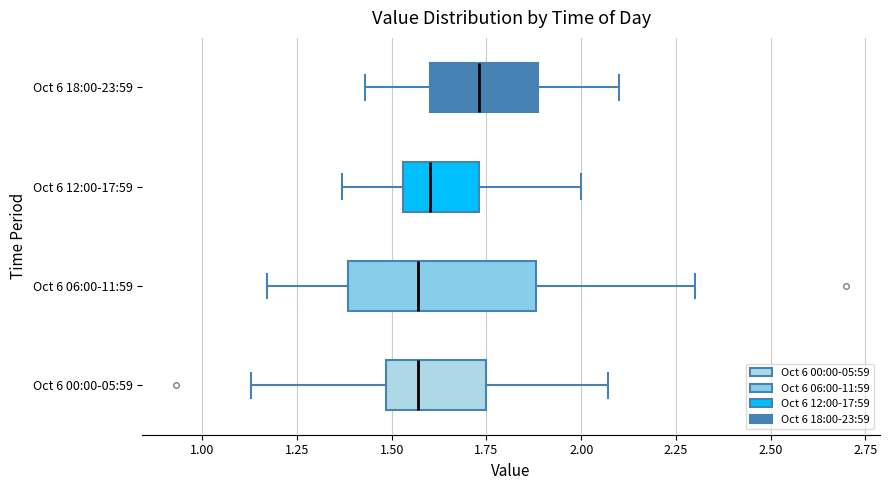

Where is the right edge of the box for Oct 6 18:00-23:59 on the x-axis? The values are not printed on the chart, so give them approximately, as read against the axis.

1.90